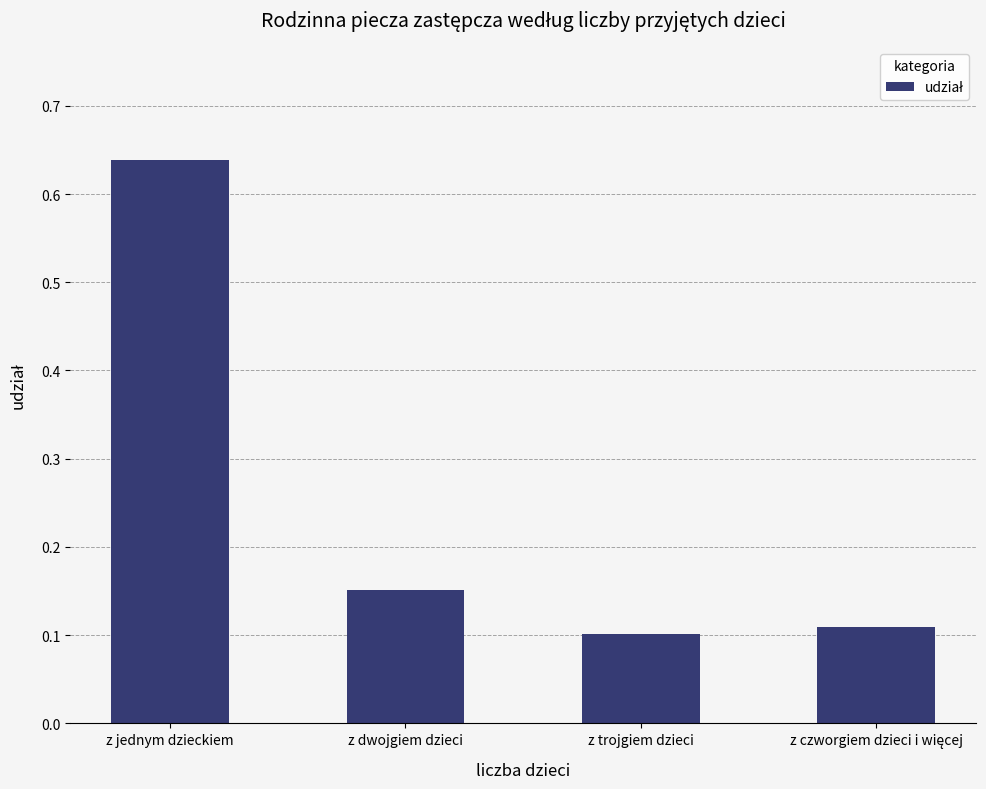

What is the difference between the maximum and second lowest values?

0.5